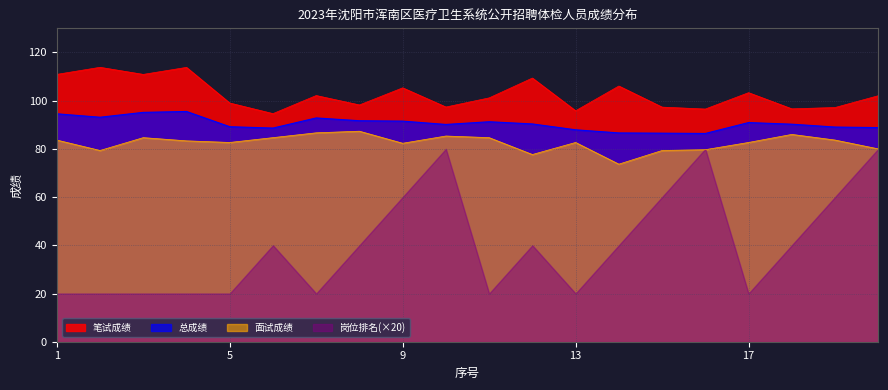

What is the value of the 总成绩 point at the 19th from the left?

89.0